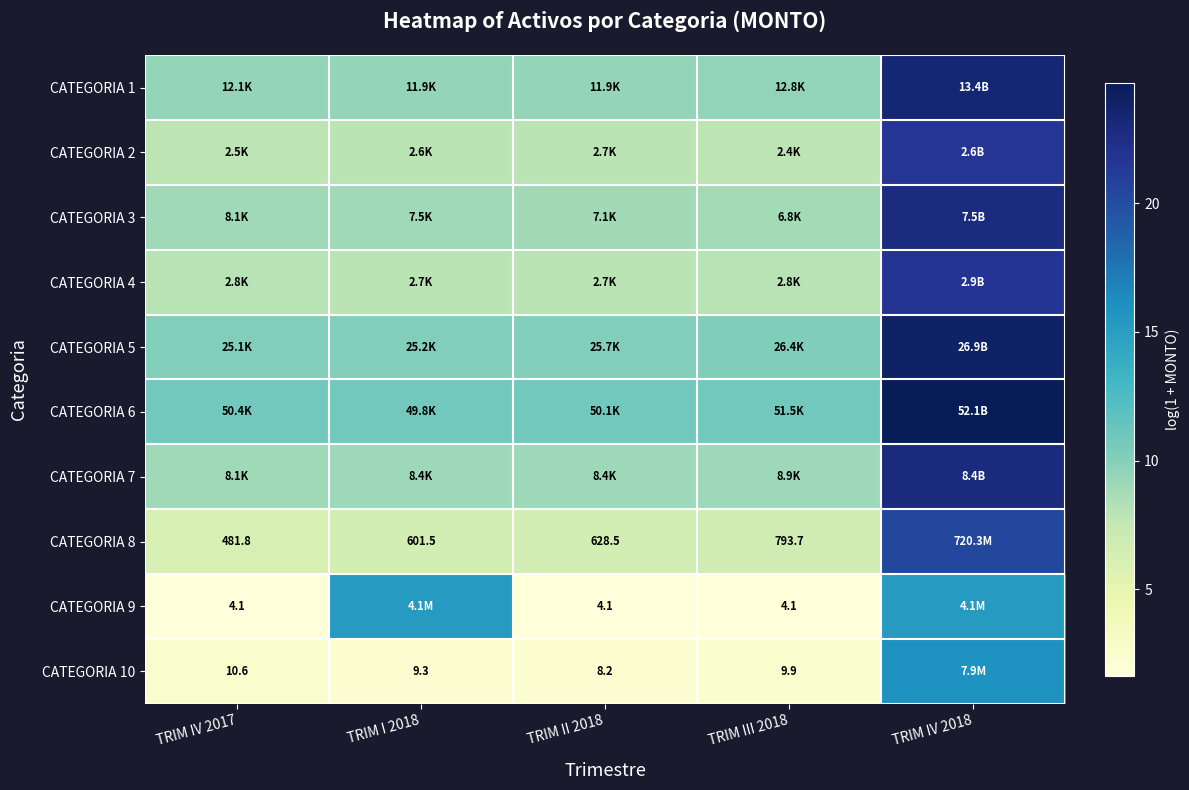

At which category is the sum across all series the highest?

TRIM IV 2018